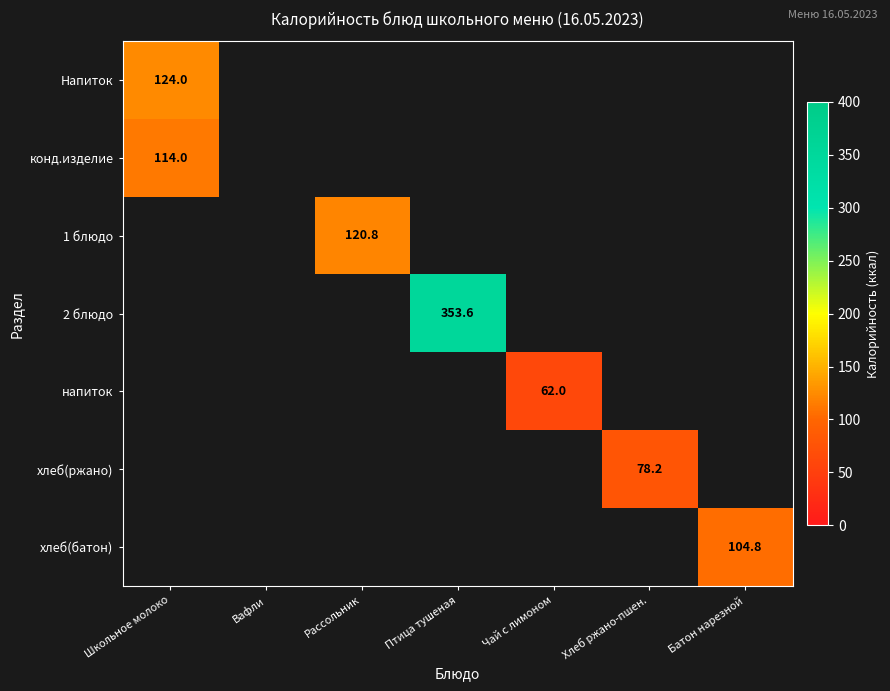

True or false: хлеб(батон) has a value of 174.4 at Батон нарезной.

False